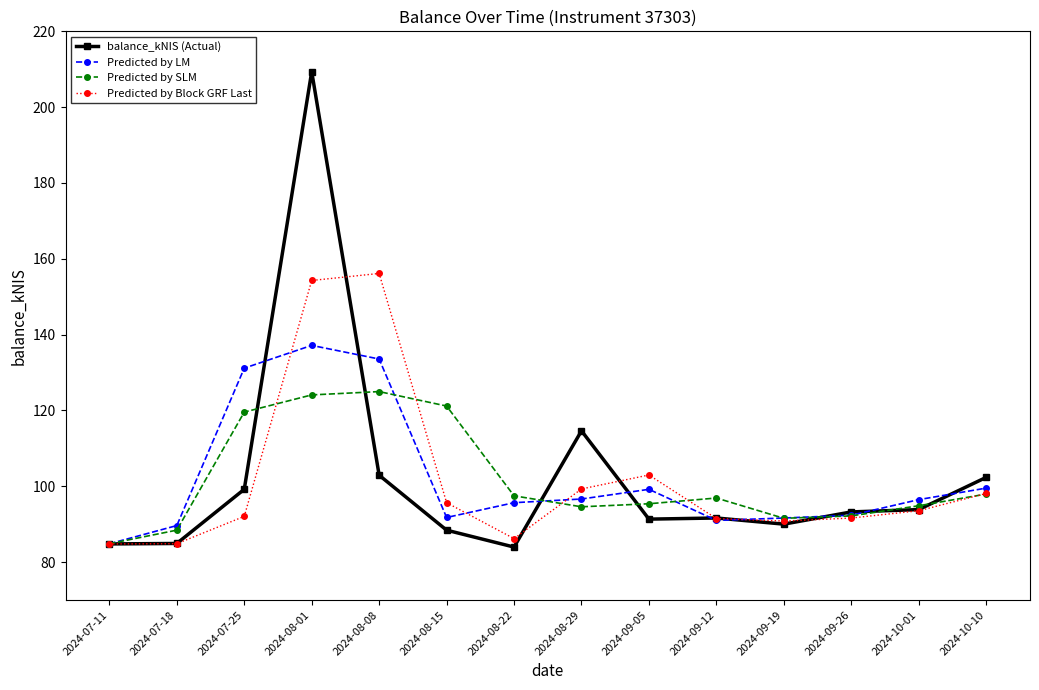

Which category has the lowest value in the Predicted by SLM series?

2024-07-11